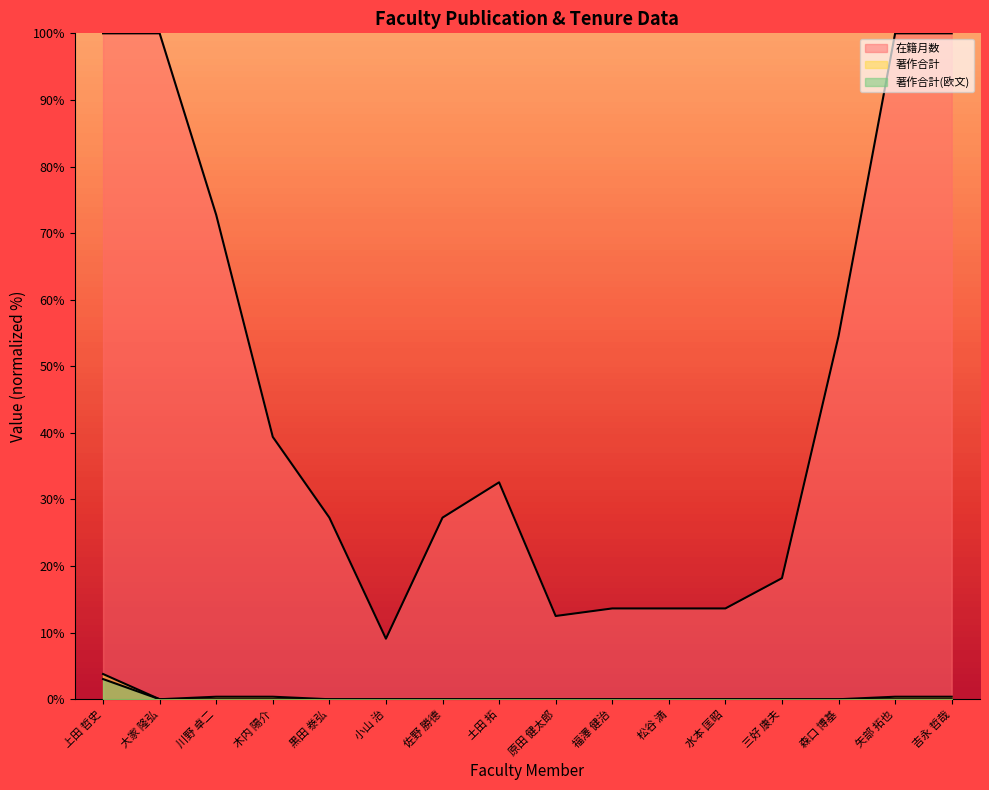

What is the total value across all series at 木内 陽介?

39.8